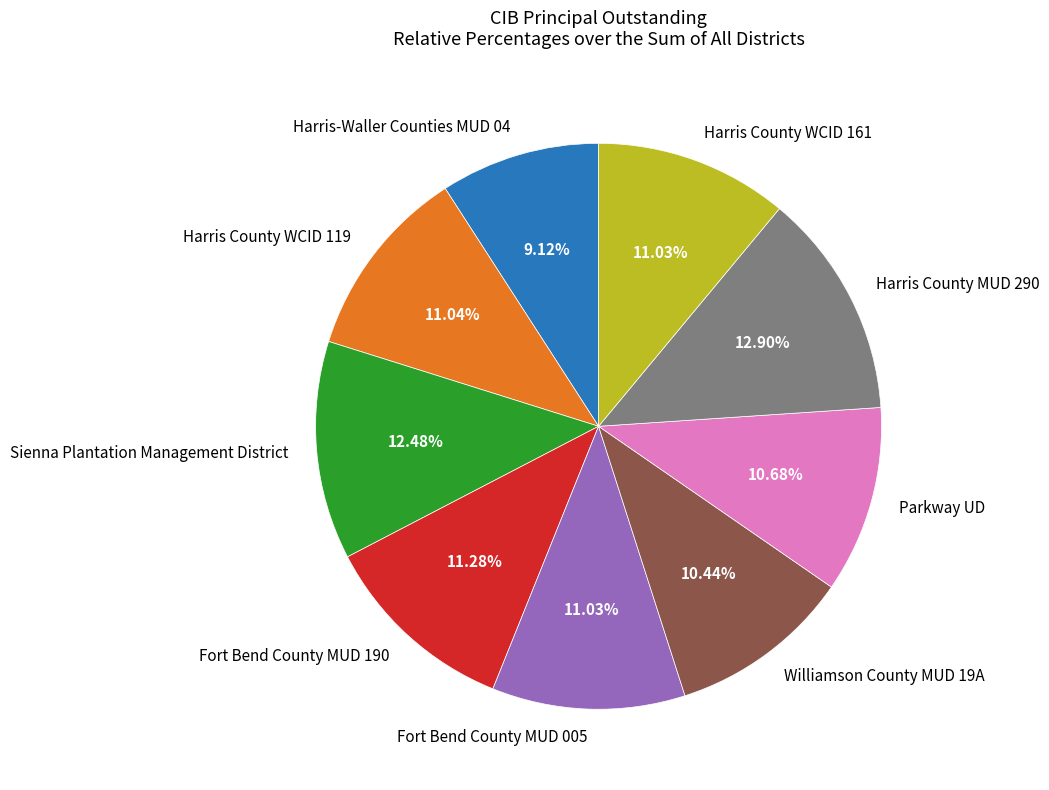

How much of the chart is everything except Sienna Plantation Management District?

87.5%